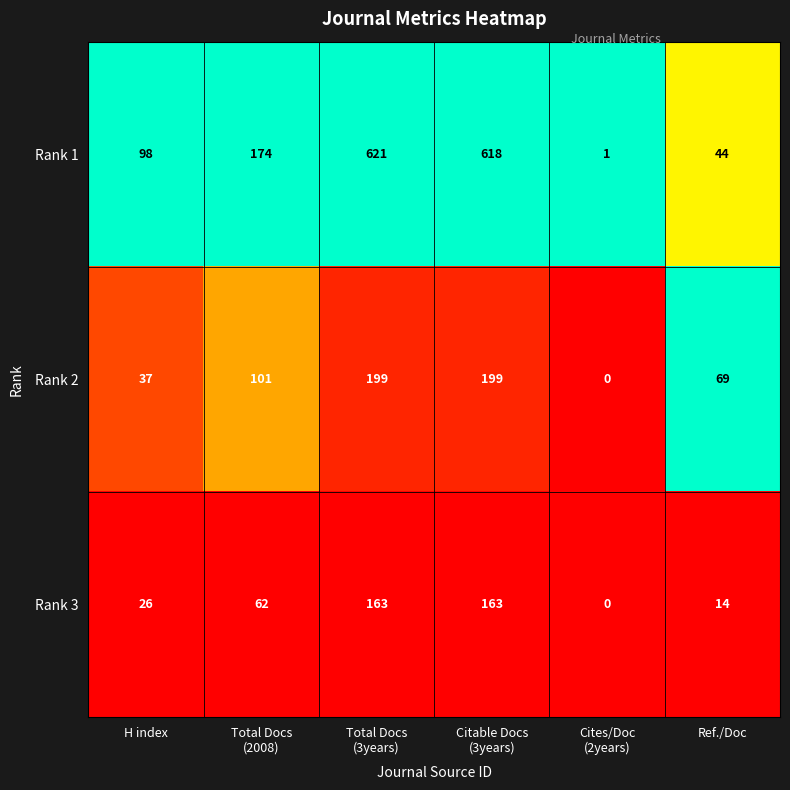

The Rank 1 series shows 27 at H index. True or false?

False